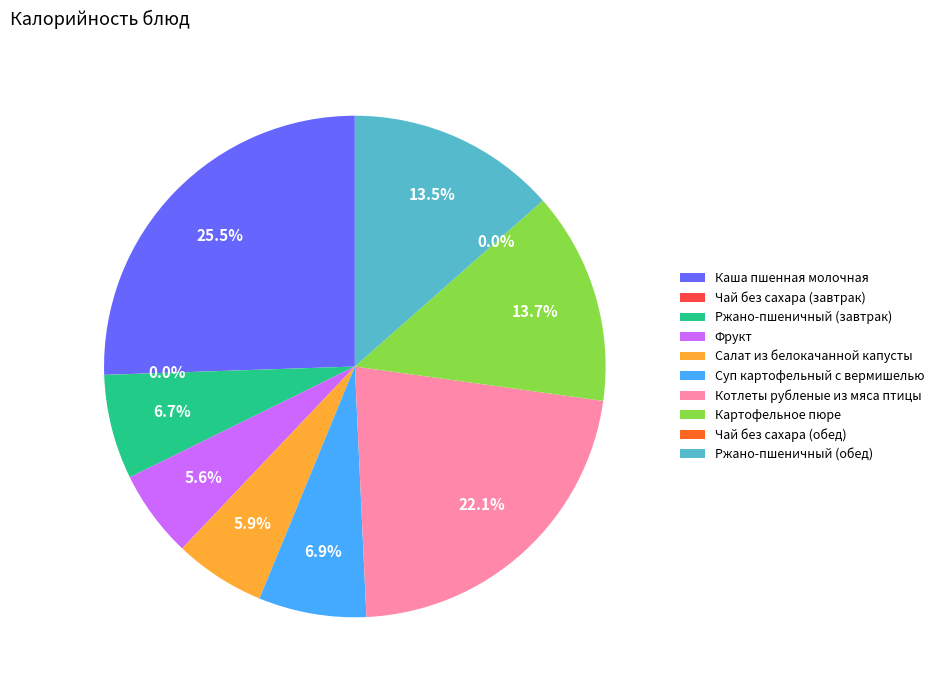

What portion of the pie excludes Салат из белокачанной капусты?

94.1%